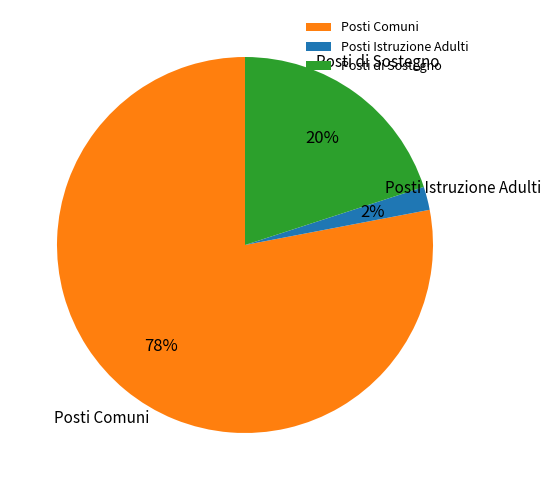

What is the largest slice in the pie chart?

Posti Comuni